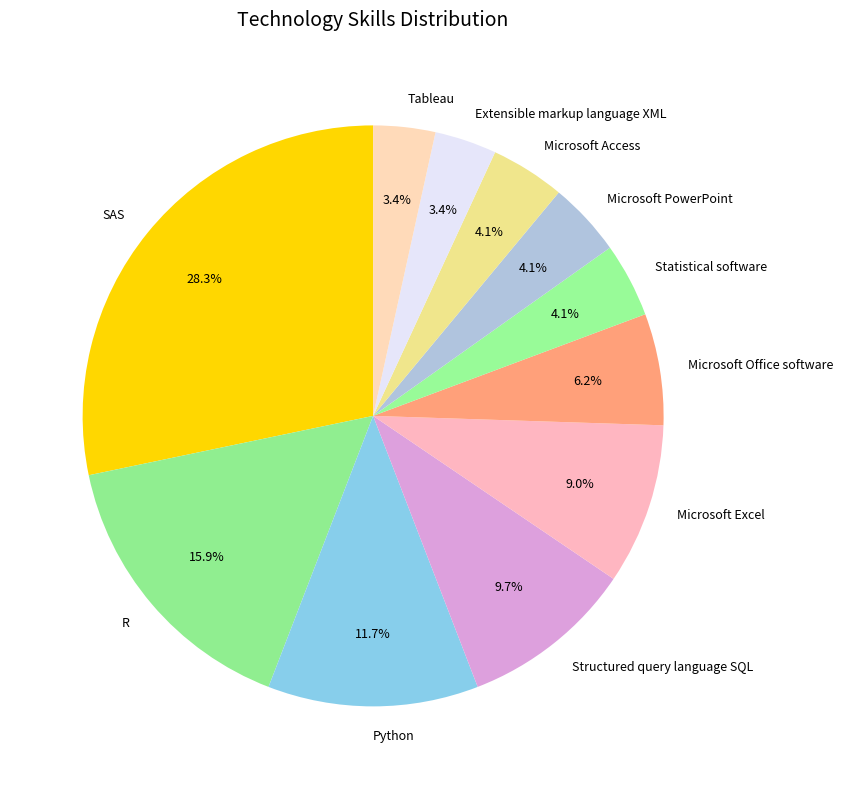

Do R and Microsoft Access together represent more than half of the pie?

No